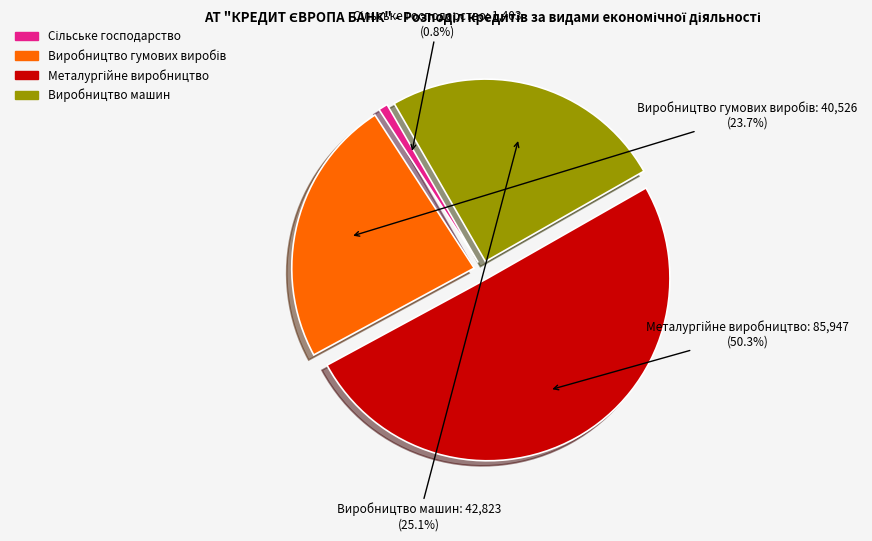

Does any single category account for the majority?

Yes